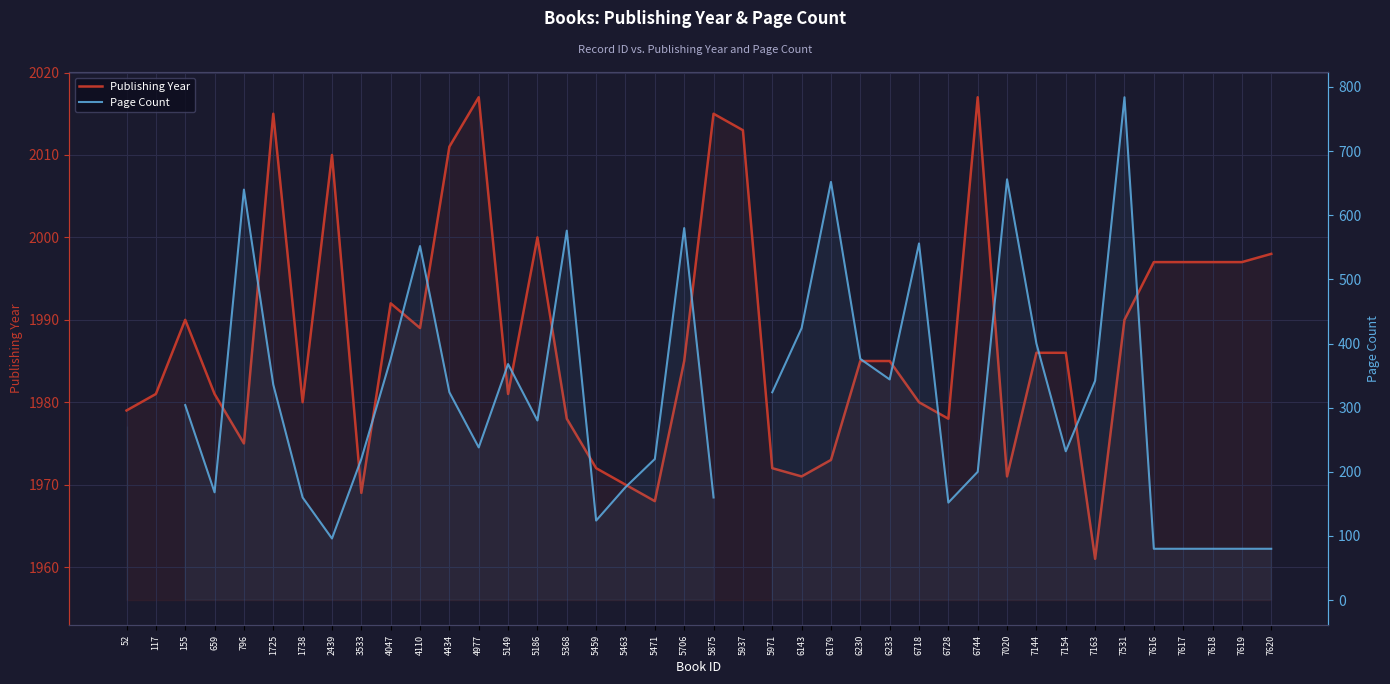

What is the value of the Publishing Year point at the 31st from the left?

1971.0